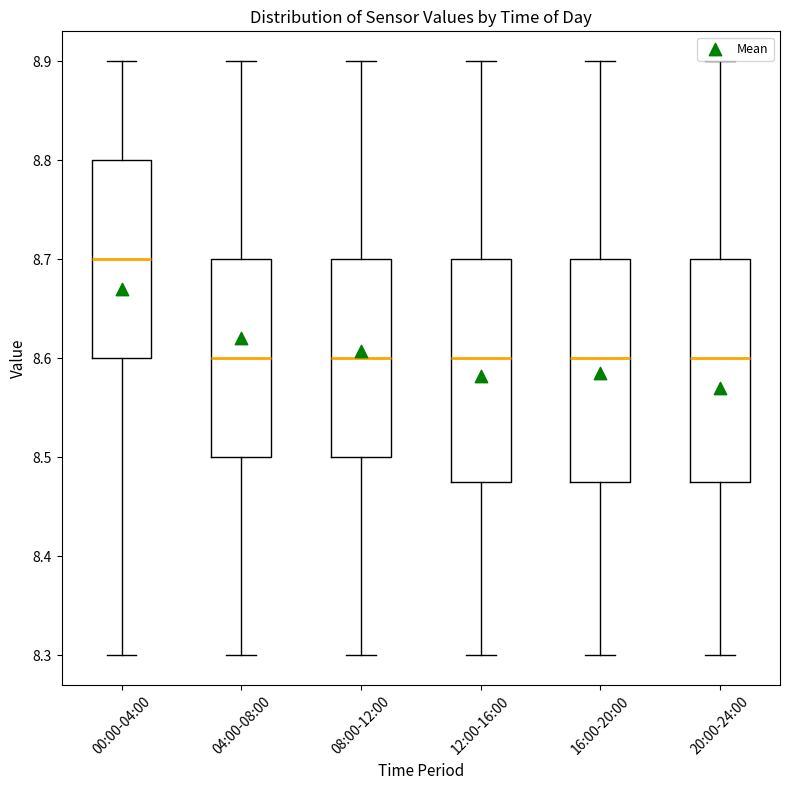

Reading left to right, transcribe this box plot: for each box, give where its median line is, the range the box spans, and where its two whiskers end, as read against the y-axis. The values are not printed on the chart, so give them approximately, as read against the axis.

00:00-04:00: median 8.70, box 8.60 to 8.80, whiskers 8.30 to 8.90
04:00-08:00: median 8.60, box 8.50 to 8.70, whiskers 8.30 to 8.90
08:00-12:00: median 8.60, box 8.50 to 8.70, whiskers 8.30 to 8.90
12:00-16:00: median 8.60, box 8.48 to 8.70, whiskers 8.30 to 8.90
16:00-20:00: median 8.60, box 8.48 to 8.70, whiskers 8.30 to 8.90
20:00-24:00: median 8.60, box 8.48 to 8.70, whiskers 8.30 to 8.90